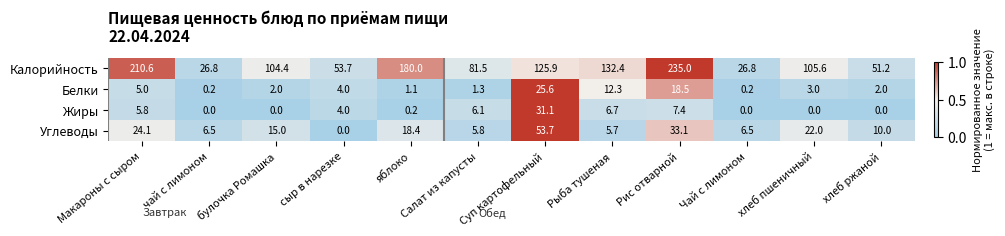

What is the sum of all Белки values?

75.2